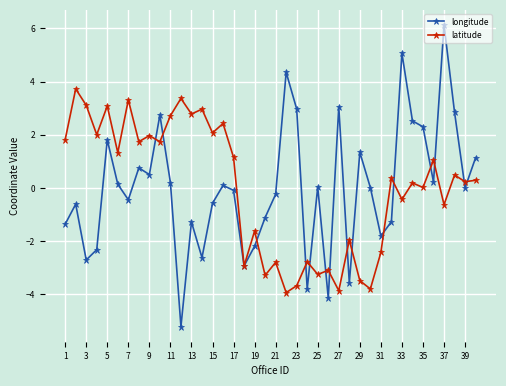

What is the value of the latitude point at the 27th from the left?

-3.9